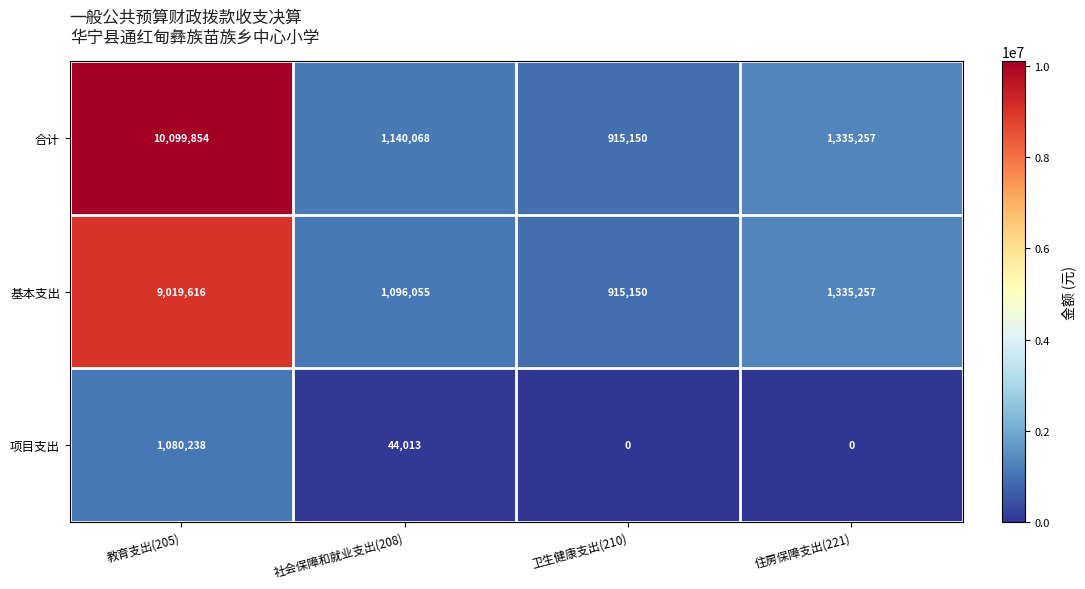

What is the difference between the 项目支出 values at 教育支出(205) and 卫生健康支出(210)?

1080238